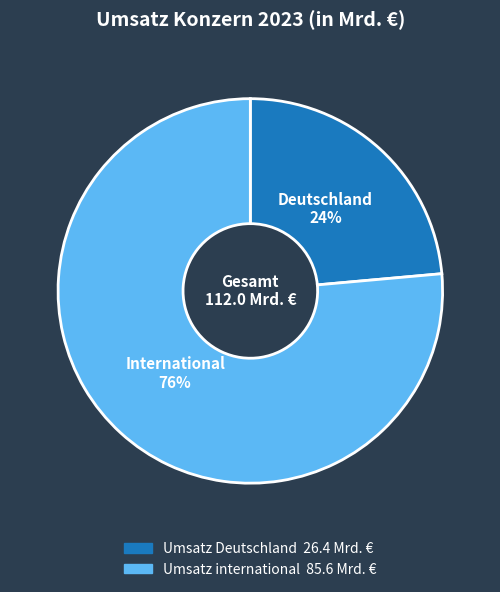

Which slice is the smallest?

Umsatz Deutschland